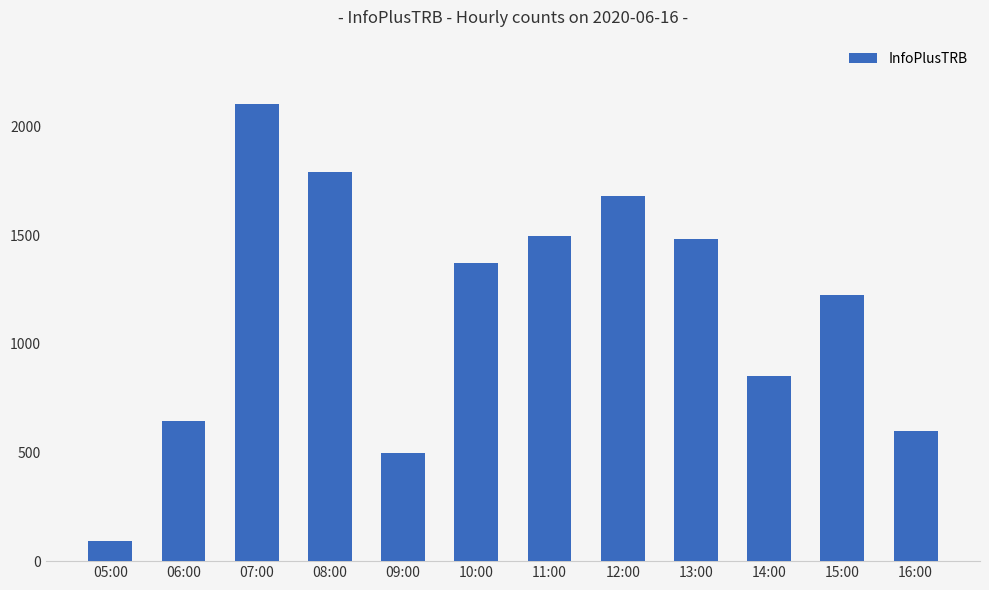

The chart shows a value of 599 at 16:00. True or false?

True